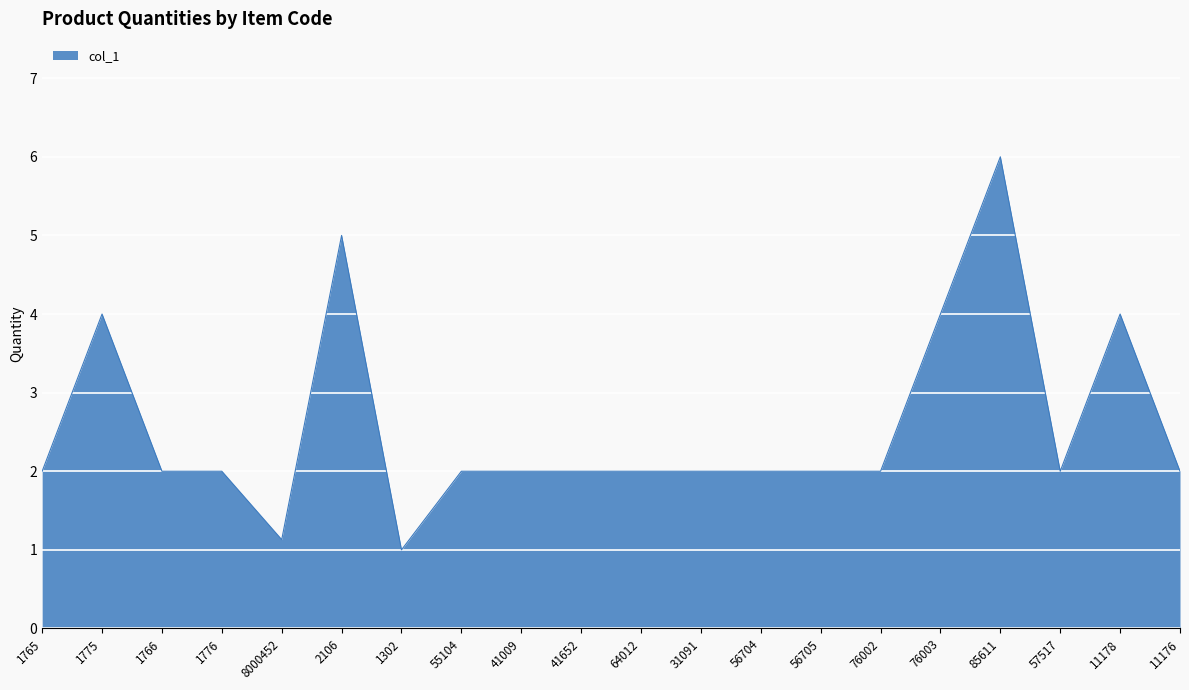

What is the smallest value displayed?

1.0